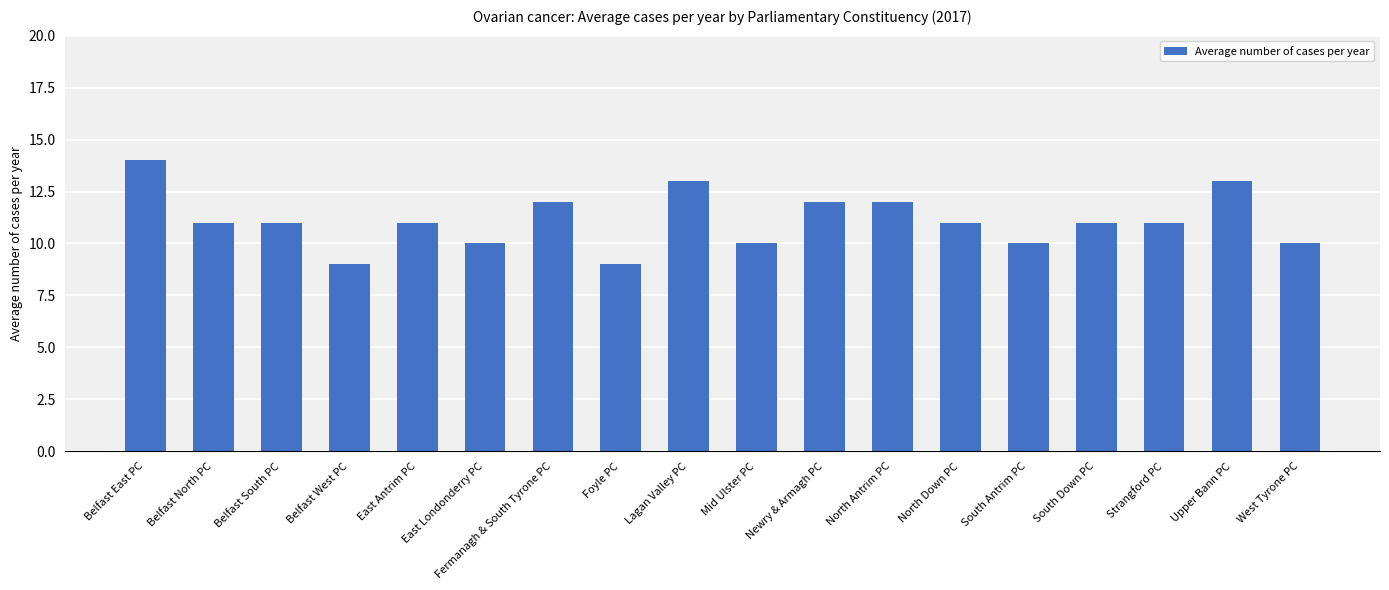

What is the label of the 2nd bar from the right?

Upper Bann PC